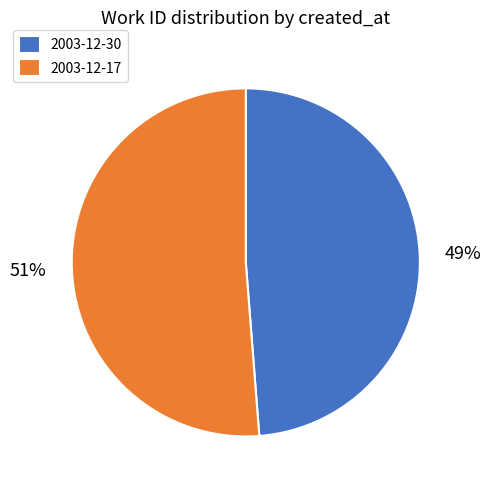

The 2003-12-30 slice represents 49% of the pie. True or false?

True